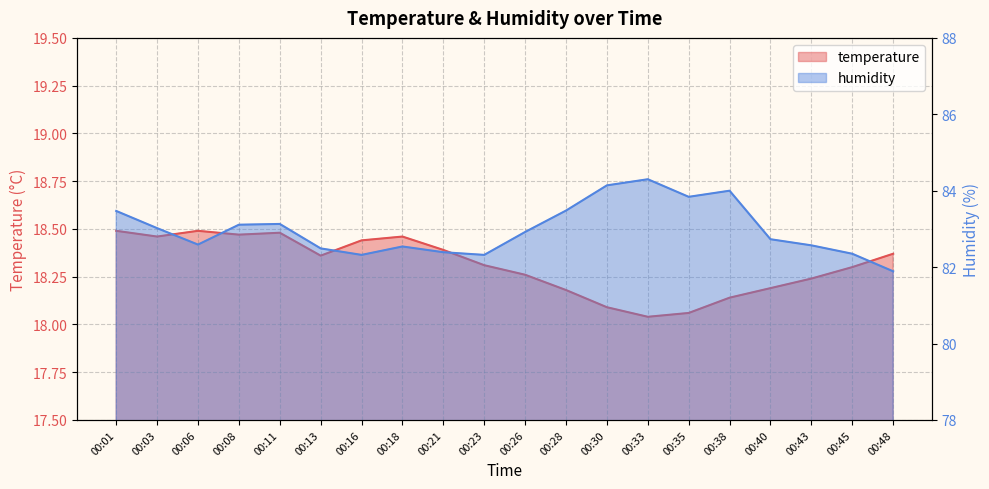

Count the number of categories in the chart.

20